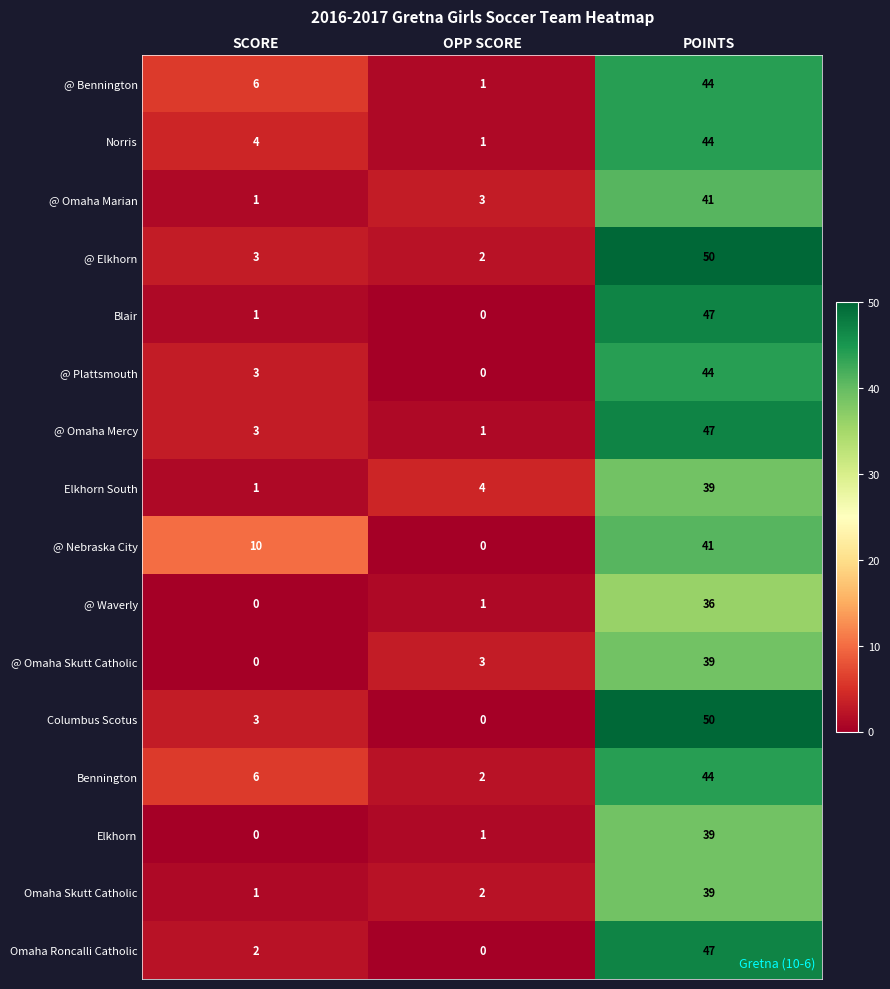

What is the difference between the Elkhorn values at SCORE and POINTS?

39